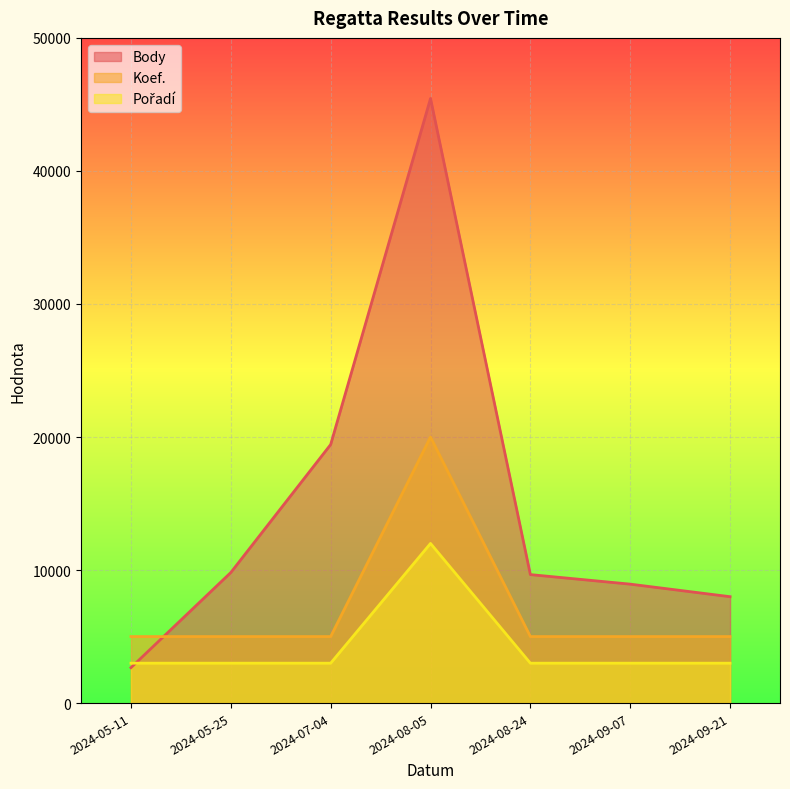

What is the difference between the maximum and minimum values in the Koef. series?

15000